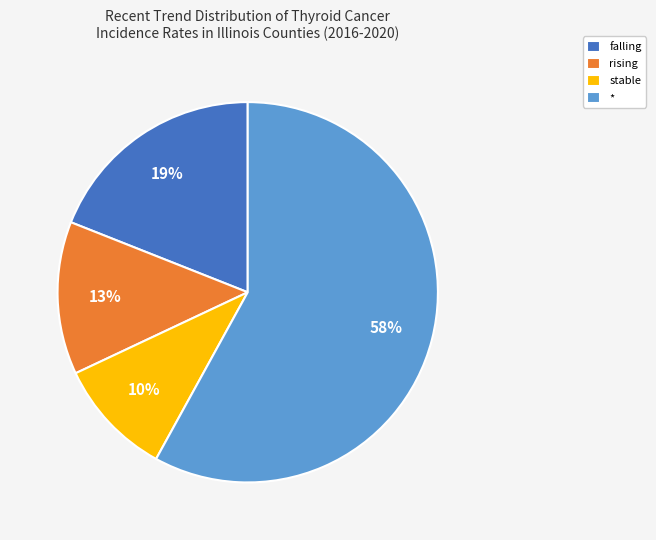

Which category has the smallest portion of the pie?

stable